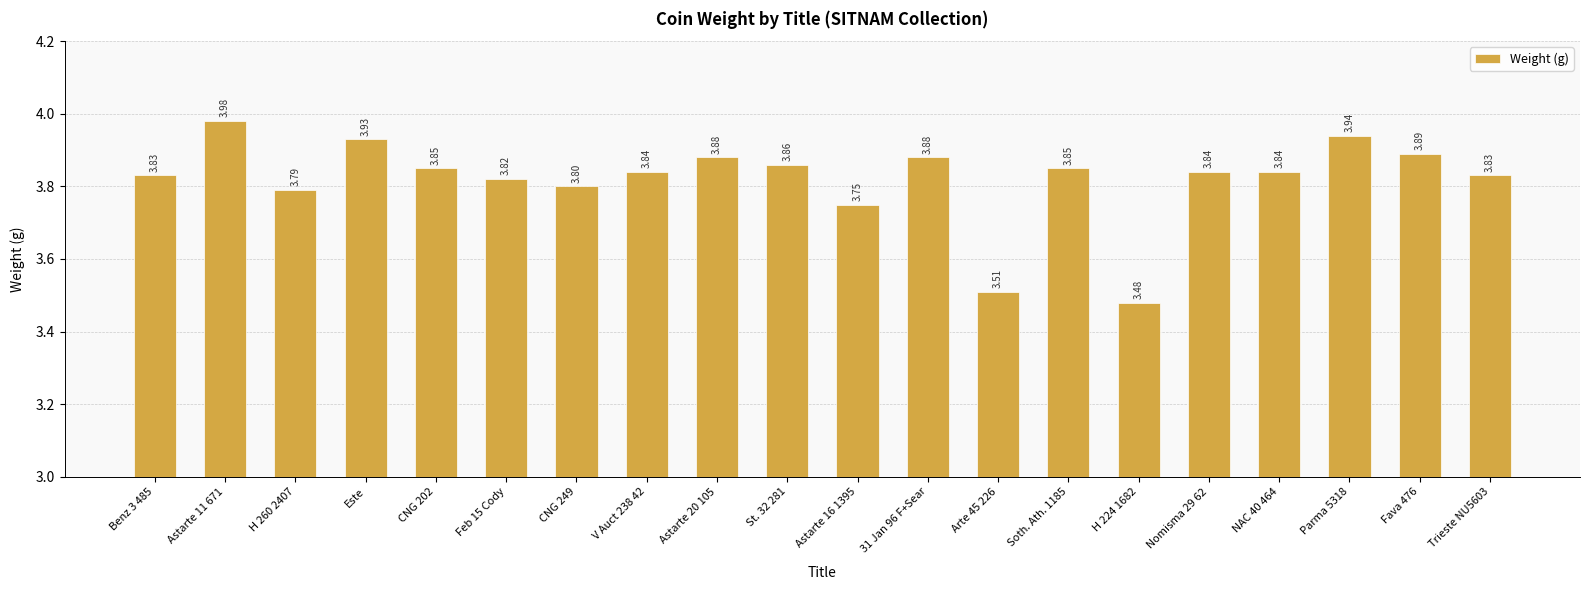

What is the change in value from Parma 5318 to Trieste NU5603?

-0.1